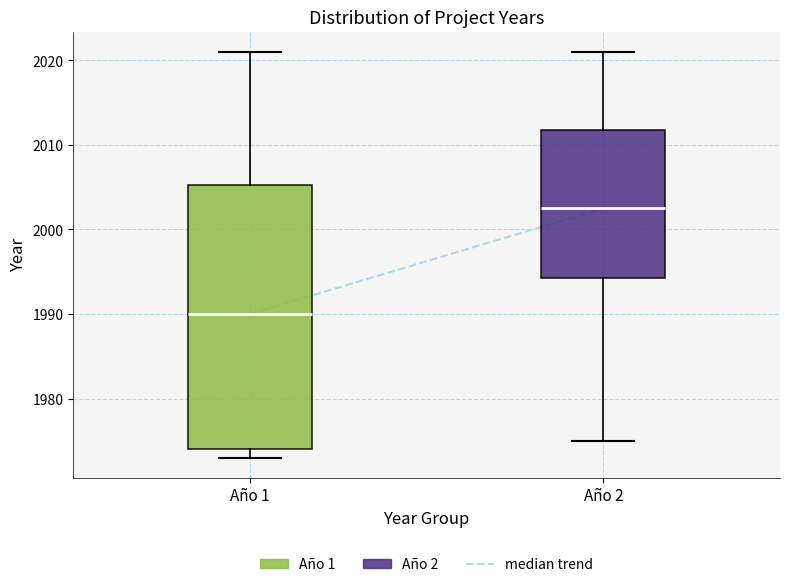

Reading left to right, transcribe this box plot: for each box, give where its median line is, the range the box spans, and where its two whiskers end, as read against the y-axis. The values are not printed on the chart, so give them approximately, as read against the axis.

Año 1: median 1990, box 1974 to 2005, whiskers 1973 to 2021
Año 2: median 2003, box 1994 to 2012, whiskers 1975 to 2021